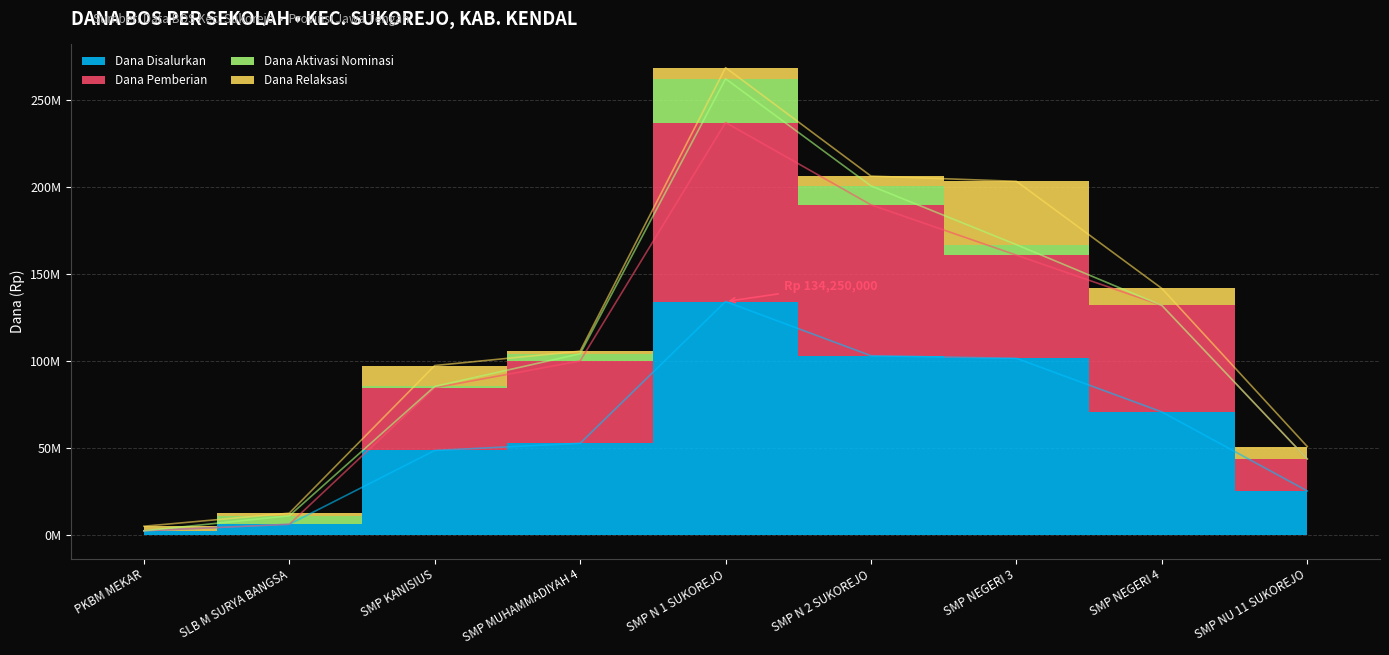

True or false: Dana Disalurkan and Dana Pemberian intersect in this chart.

False